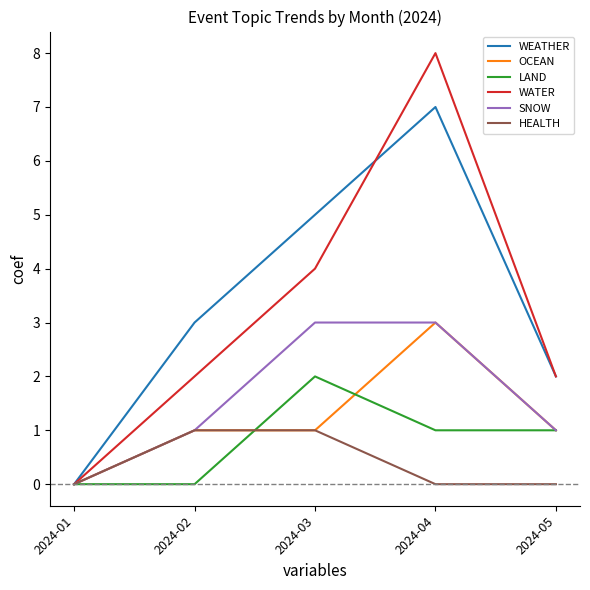

Does the chart display data point markers on the line(s)?

No